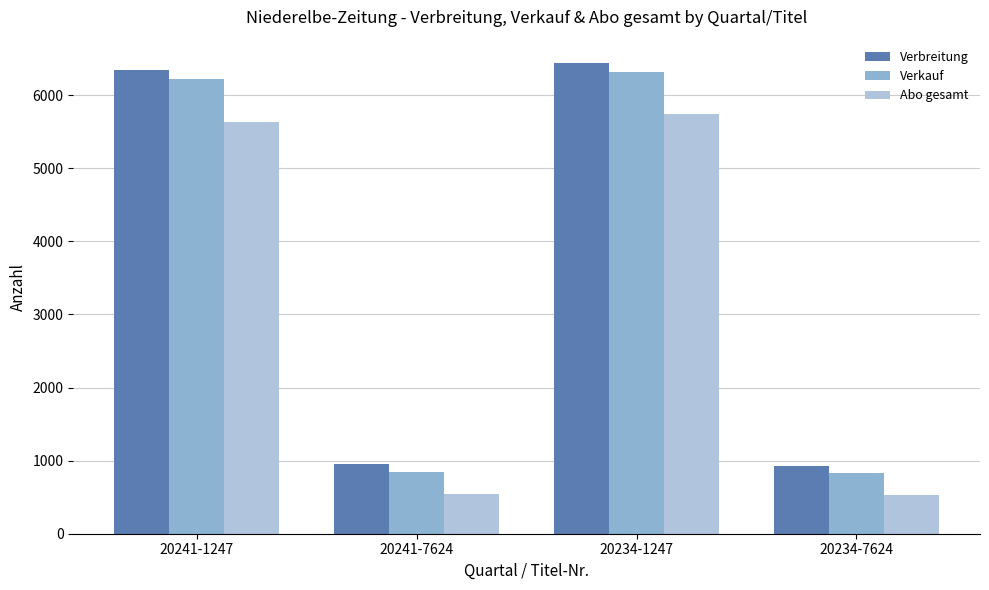

What is the sum of the Abo gesamt values at 20234-1247 and 20234-7624?

6263